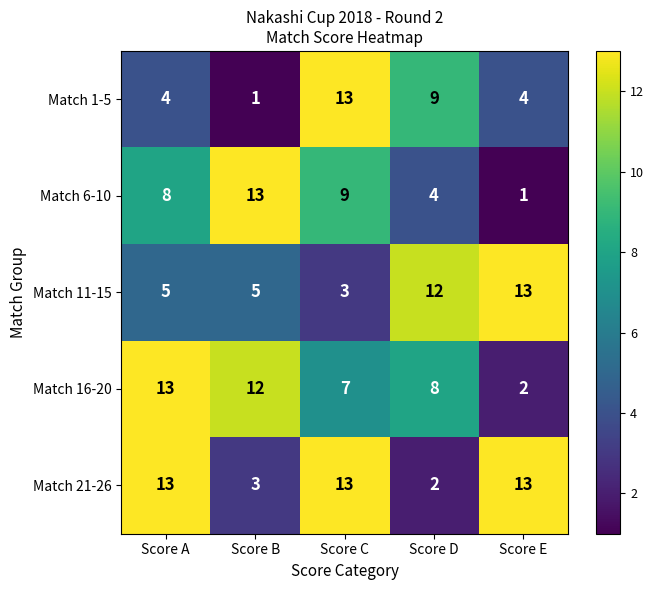

What is the highest value of the Match 21-26 series?

13